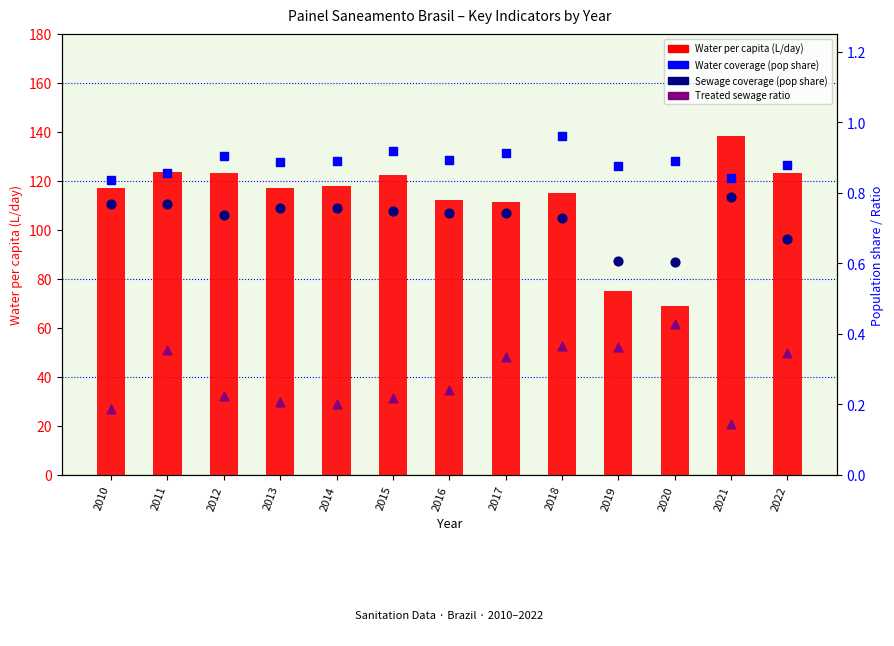

What is the total value across all series at 2015?

124.2